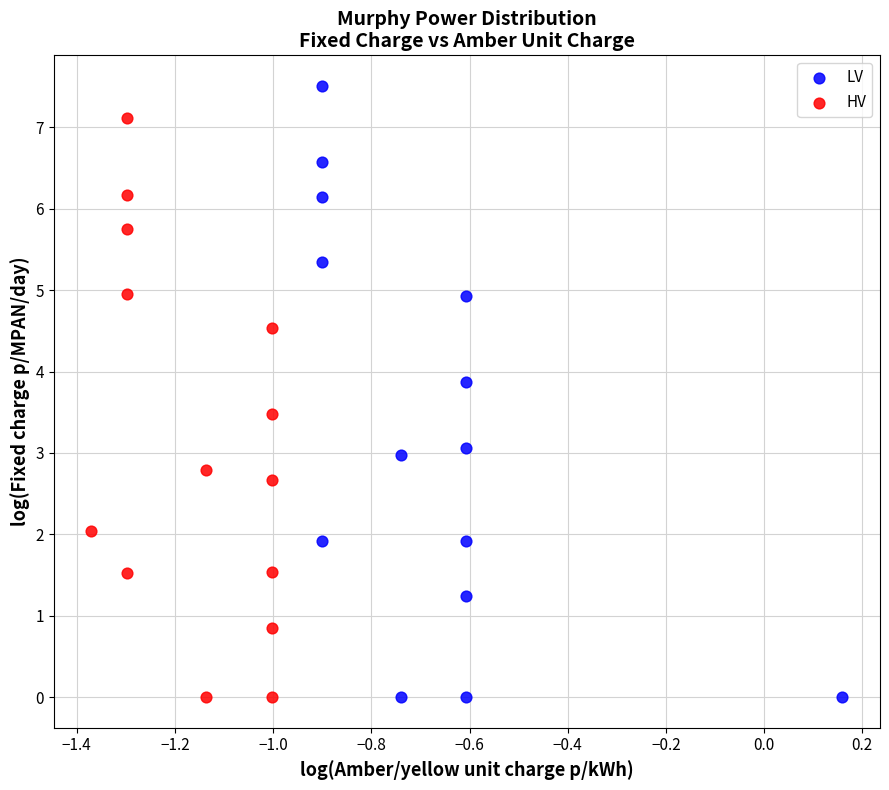

Which series contains the highest Y value?

LV